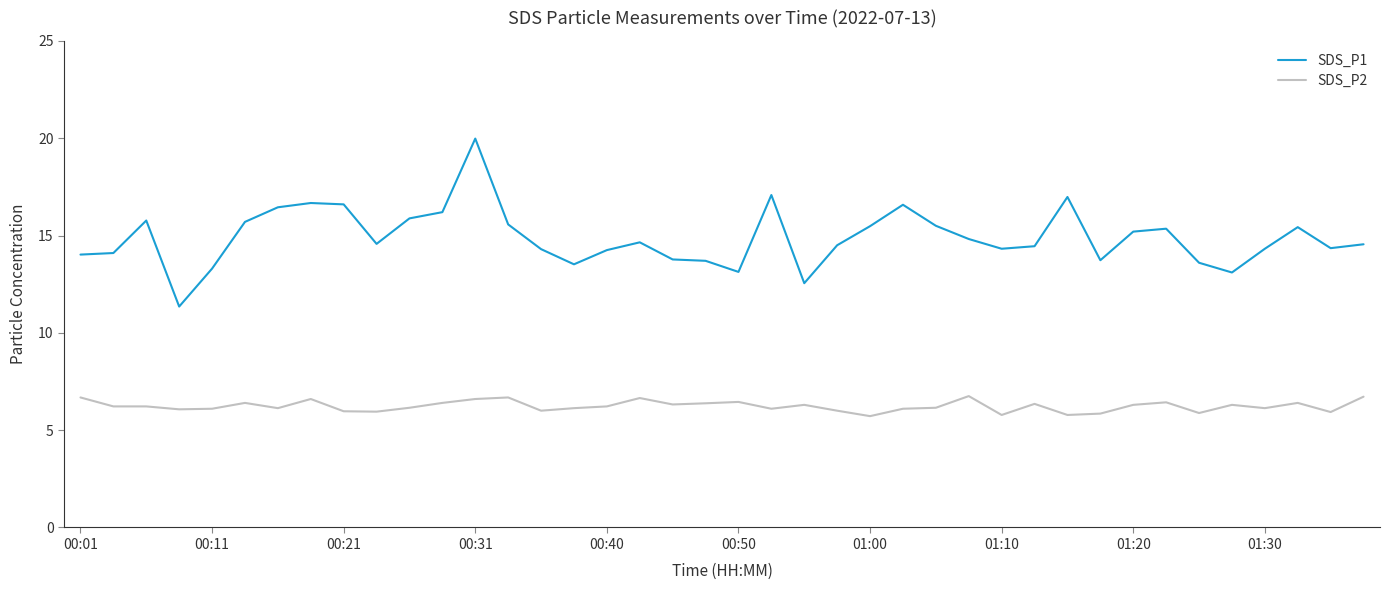

True or false: SDS_P1 and SDS_P2 intersect in this chart.

False